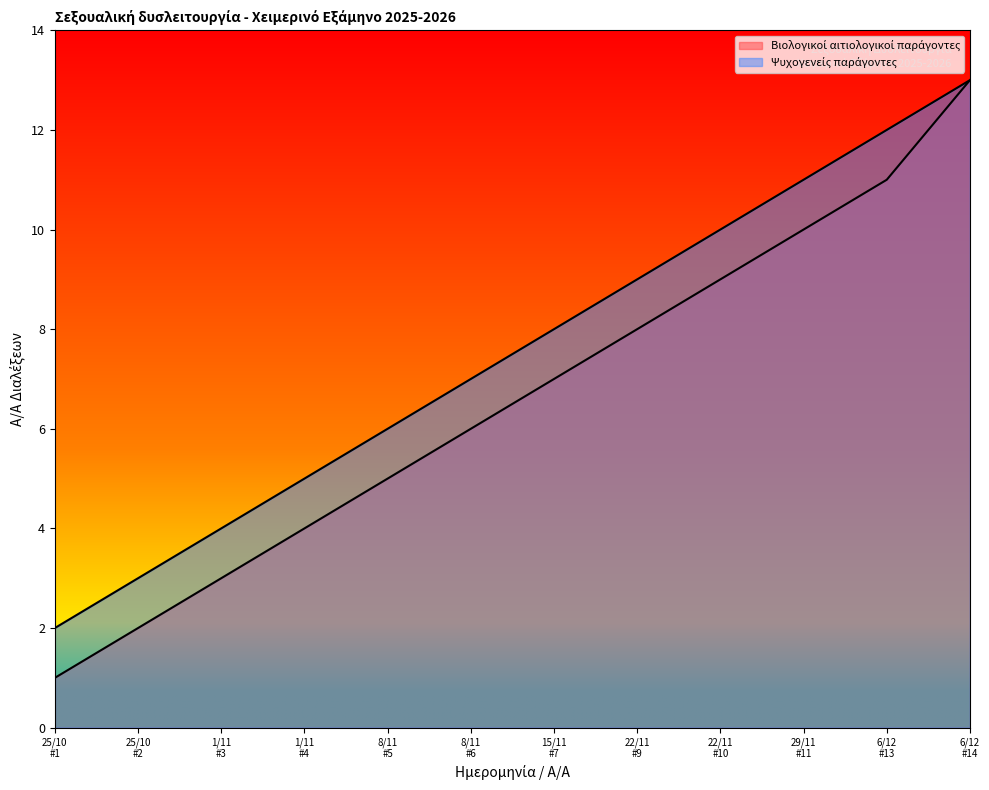

What is the sum of all Ψυχογενείς παράγοντες values?

90